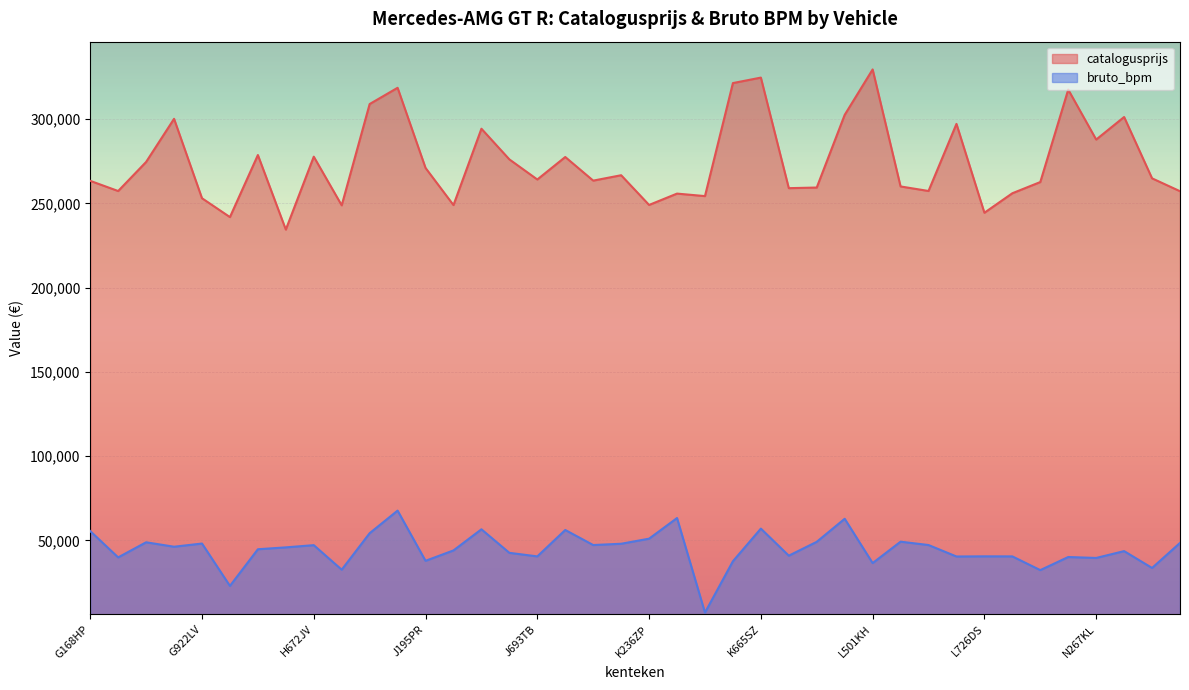

What is the maximum value shown in the chart?

329516